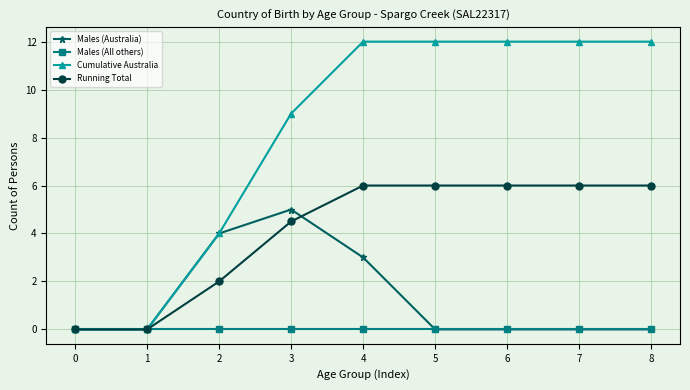

Between 1 and 7, which series saw the biggest shift?

Cumulative Australia